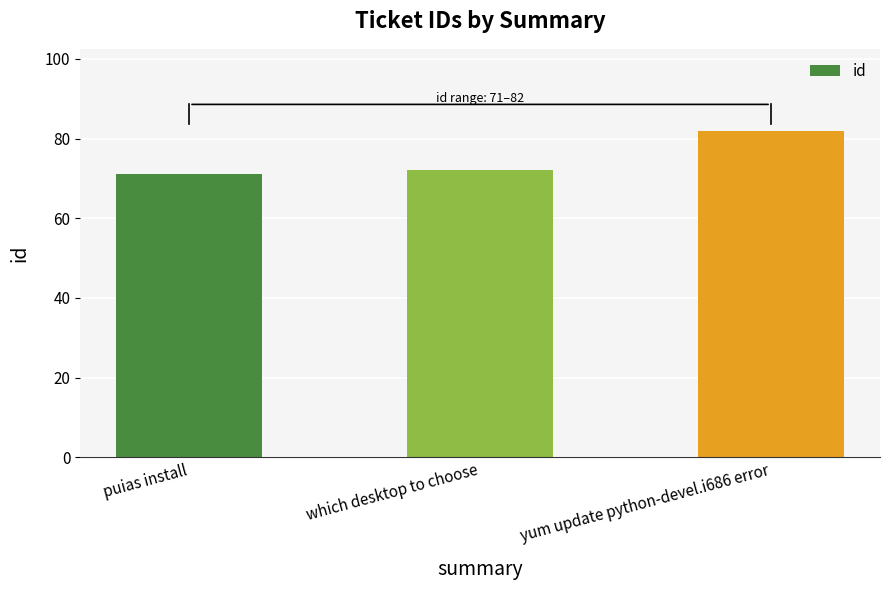

What is the change in value from which desktop to choose to yum update python-devel.i686 error?

+10